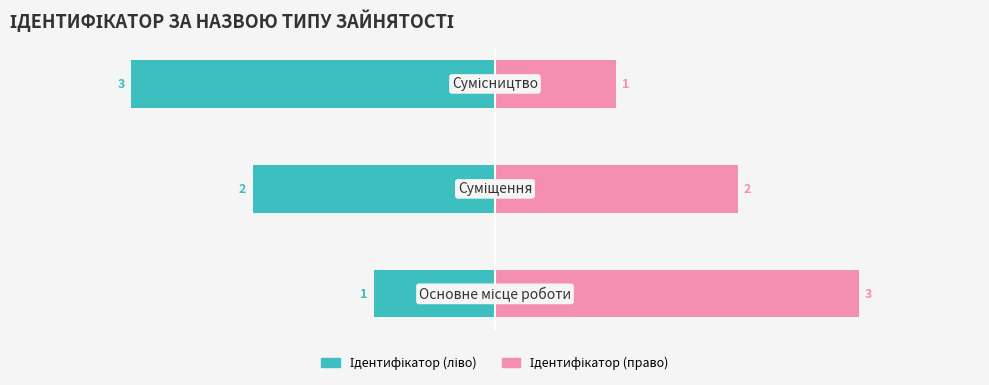

What is the maximum value shown in the chart?

3